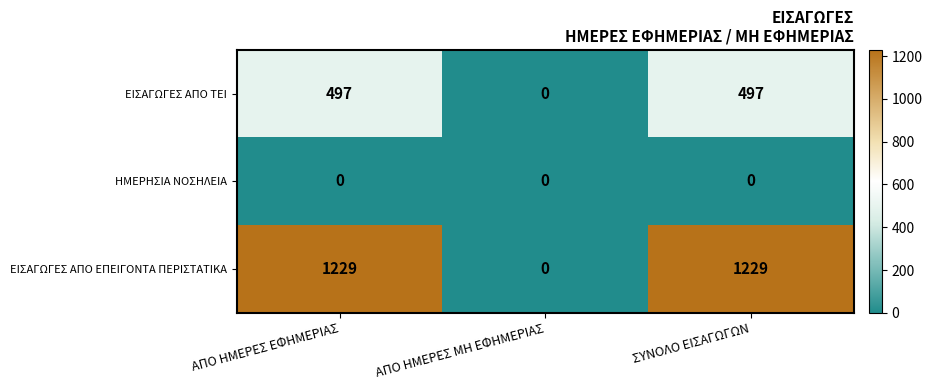

What is the spread (max minus min) of values at ΣΥΝΟΛΟ ΕΙΣΑΓΩΓΩΝ?

1229